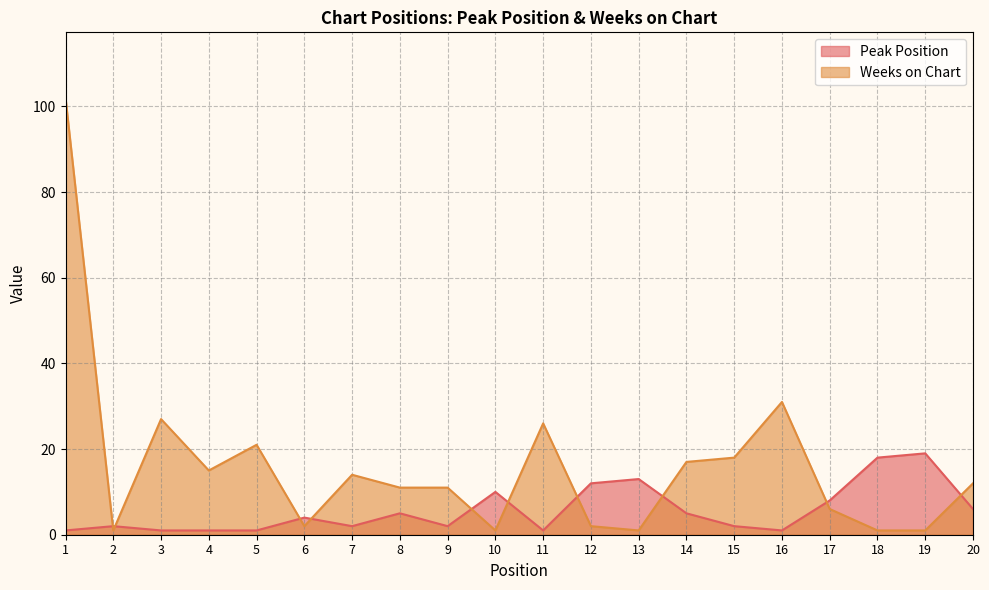

In Weeks on Chart, how many points are higher than both neighbors (excluding endpoints)?

5